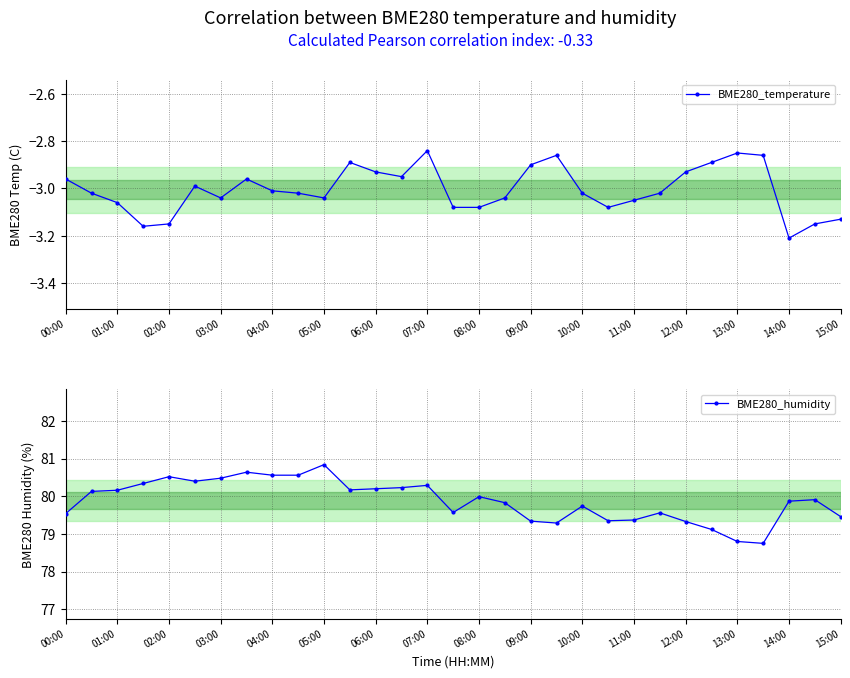

True or false: BME280_temperature and BME280_humidity intersect in this chart.

False